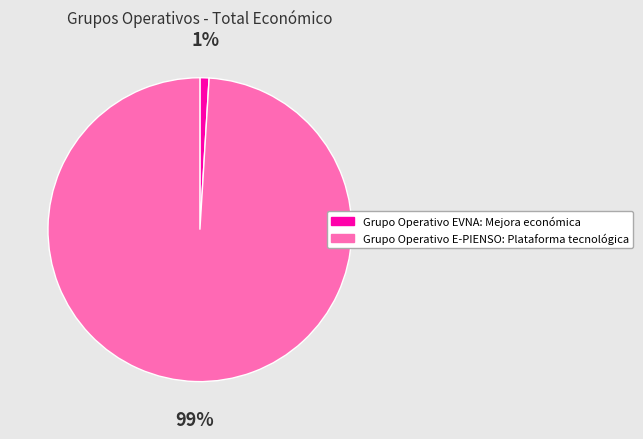

Does any single category account for the majority?

Yes